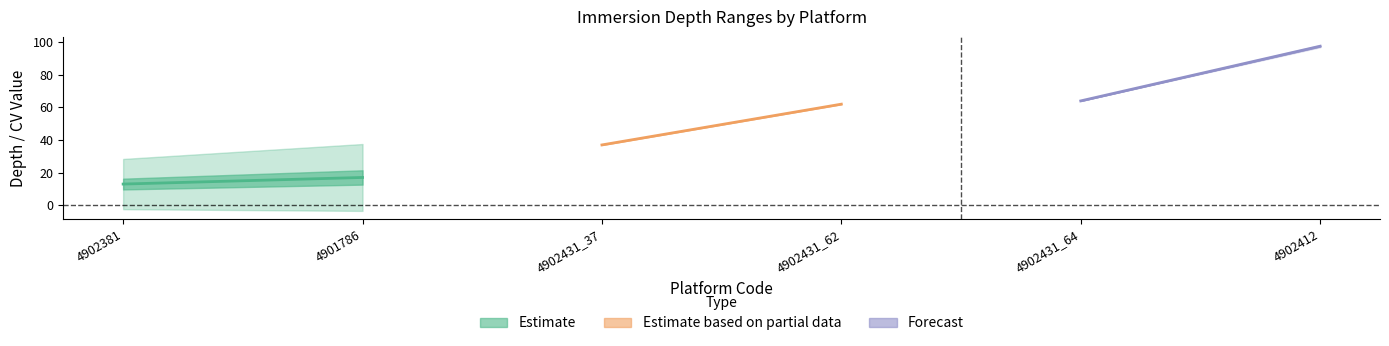

How many values in the STOP_IMMERSION series are below 62?

3